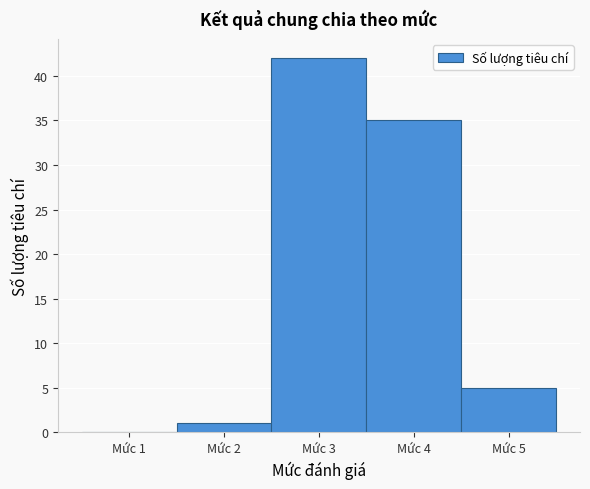

Reading left to right, what are all the values shown in this chart?

Mức 1=0	Mức 2=1	Mức 3=42	Mức 4=35	Mức 5=5